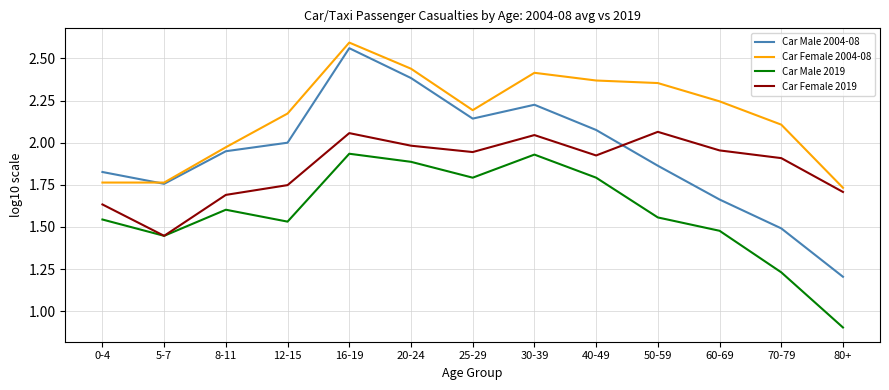

At which label does Car Male 2019 reach its minimum?

80+